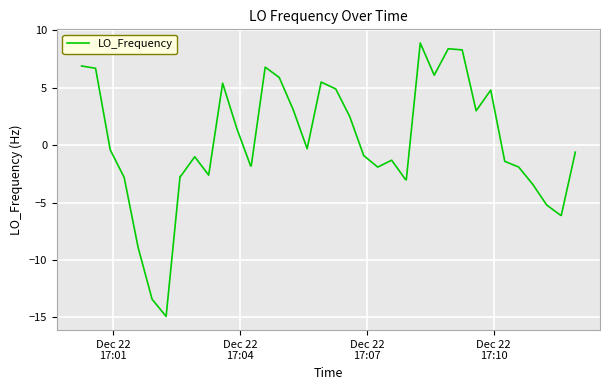

What is the maximum value shown in the chart?

8.9